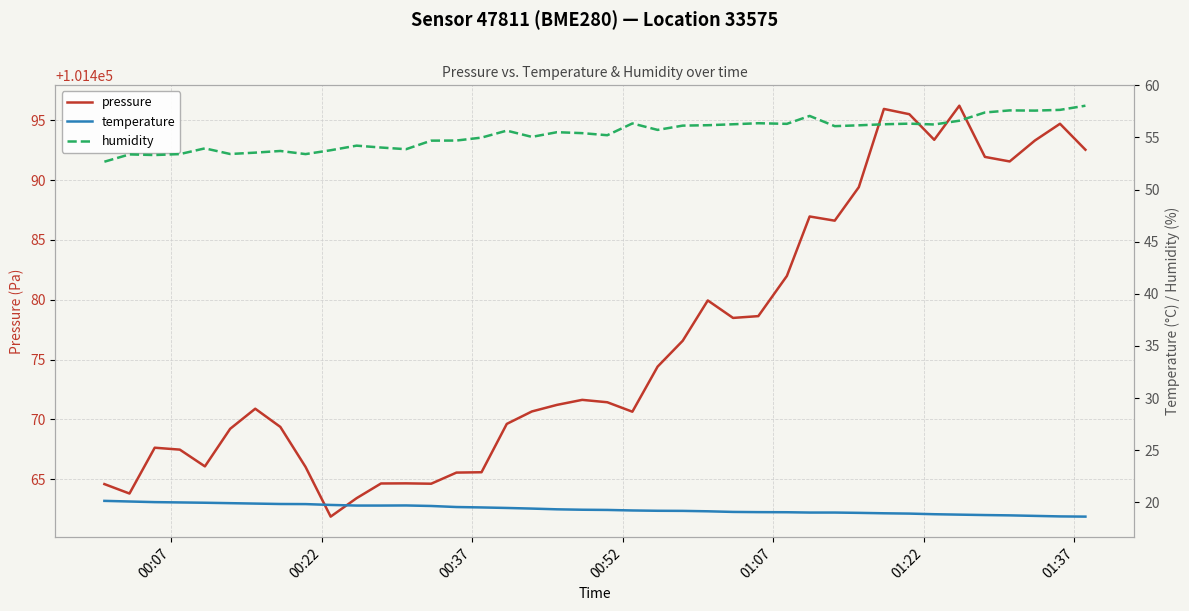

What is the maximum value for pressure?

101496.2